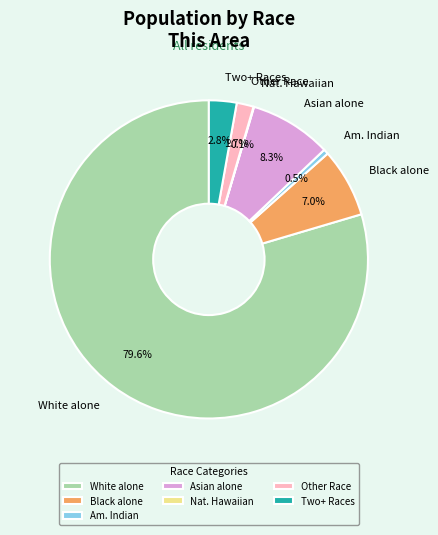

Which has a higher value, Am. Indian or Asian alone?

Asian alone